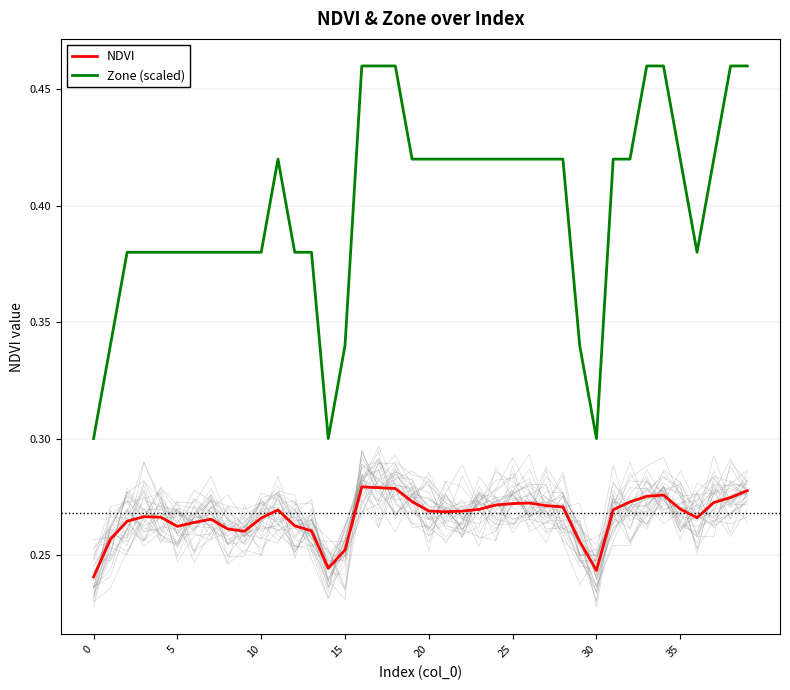

How many lines are shown in the chart?

2